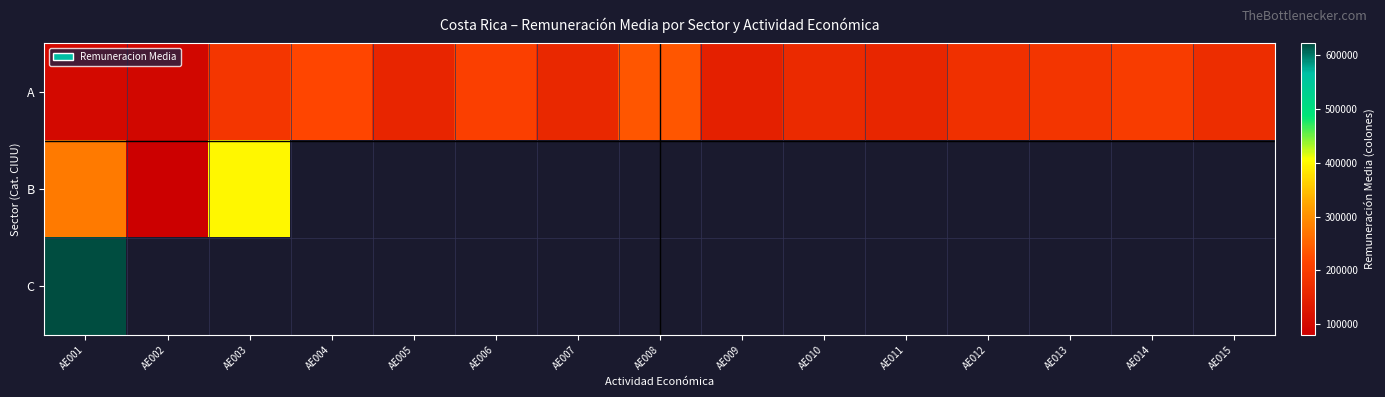

What is the approximate value of A at AE014?

199819.9